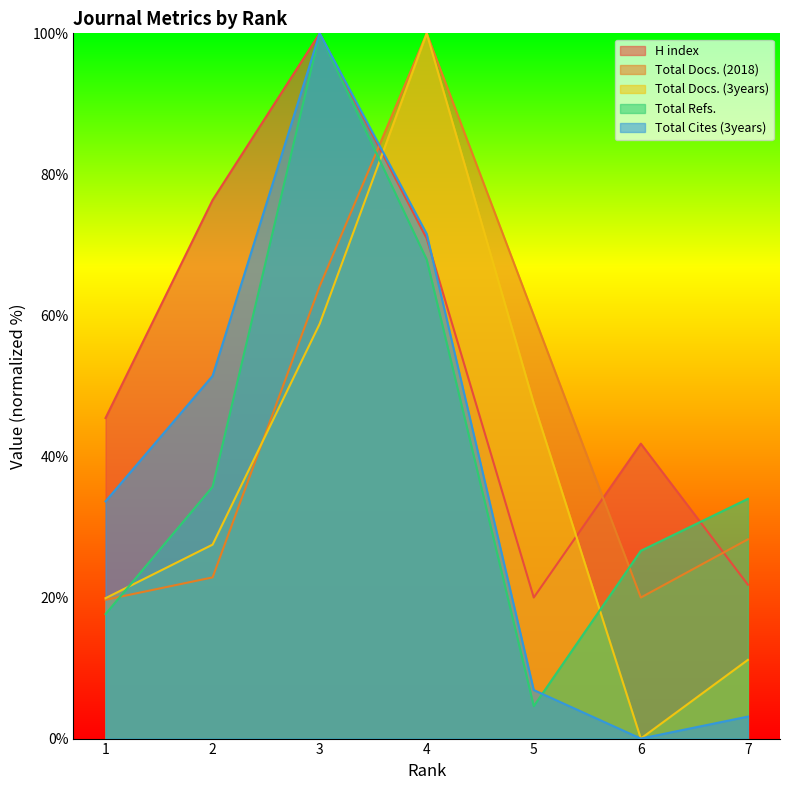

Which series has the largest range (max minus min)?

Total Docs. (3years)